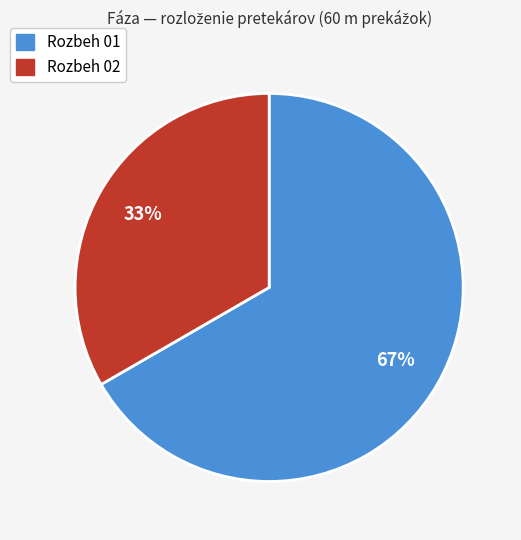

To the nearest percent, what percentage of the pie is Rozbeh 02?

33%